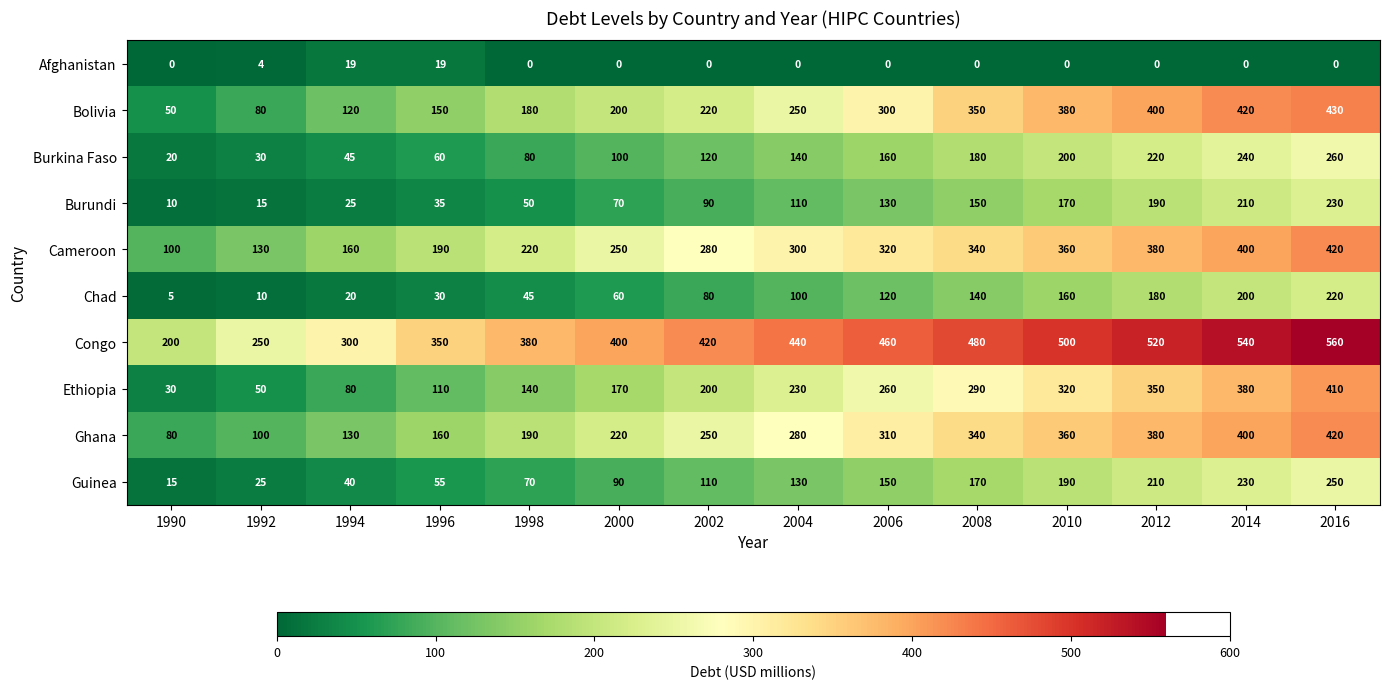

What is the difference between the highest and lowest values at 2006?

460